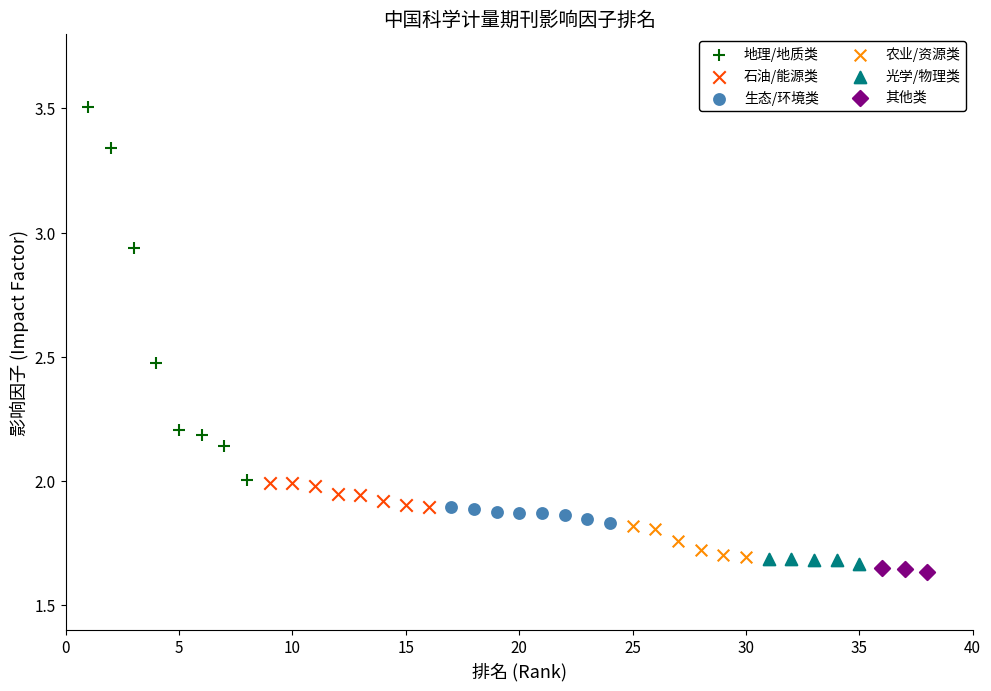

Which series has the widest spread of Y values?

地理/地质类